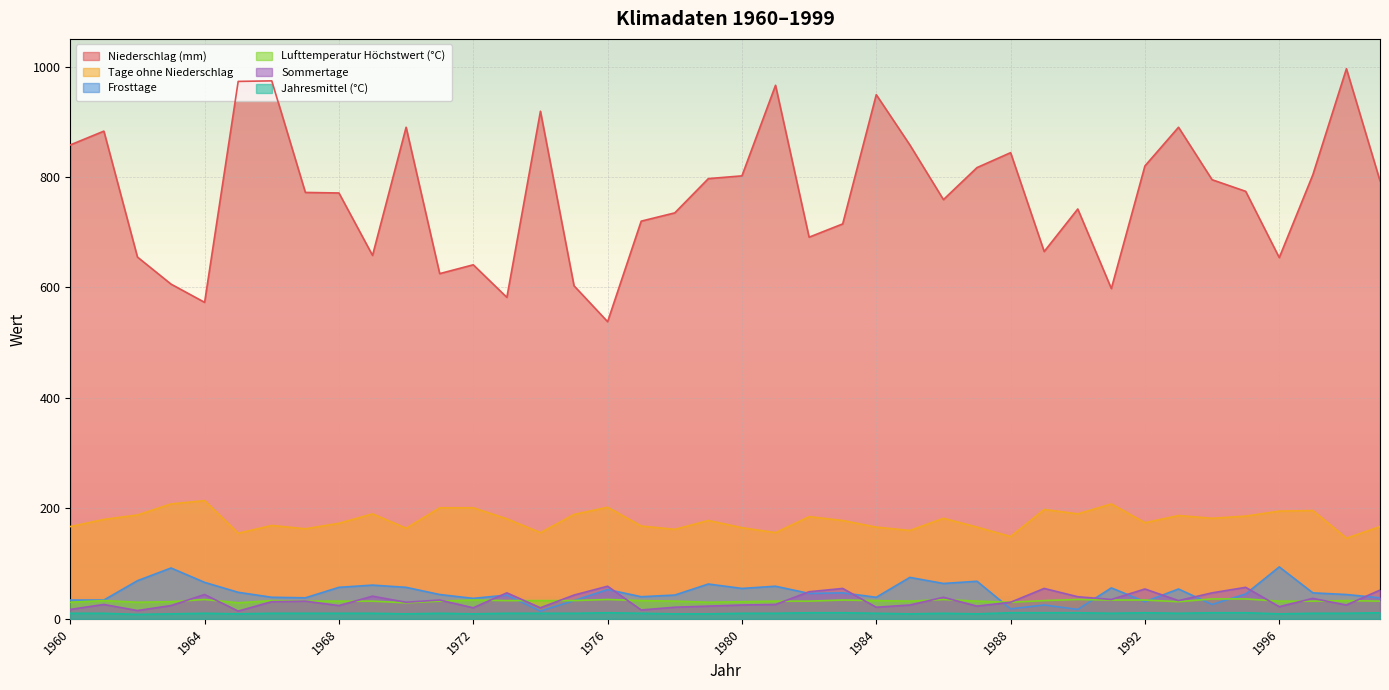

What is the total value across all series at 1997?

1126